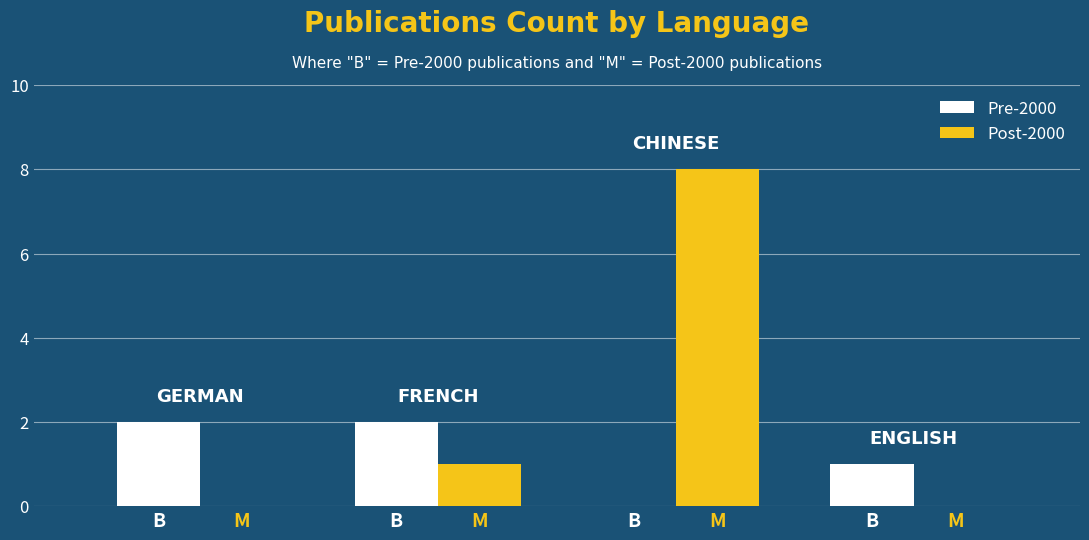

Is it true that Pre-2000 equals 2 at B?

False